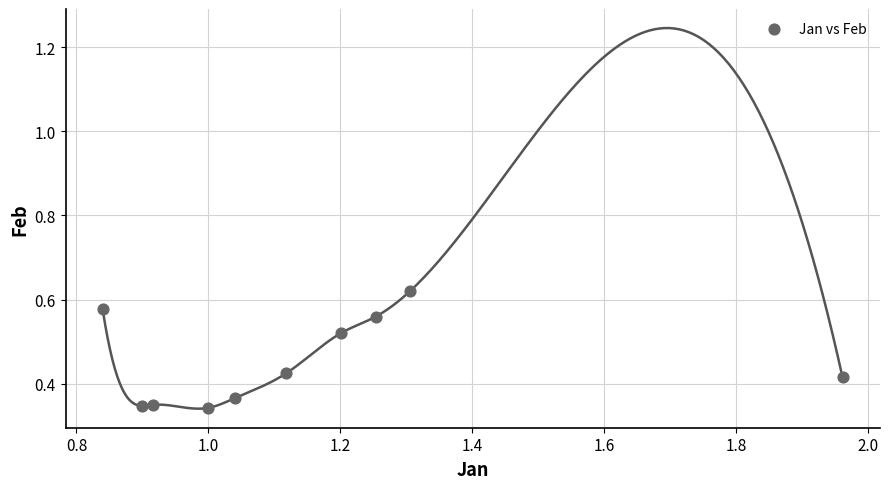

What is the average X value?

1.2